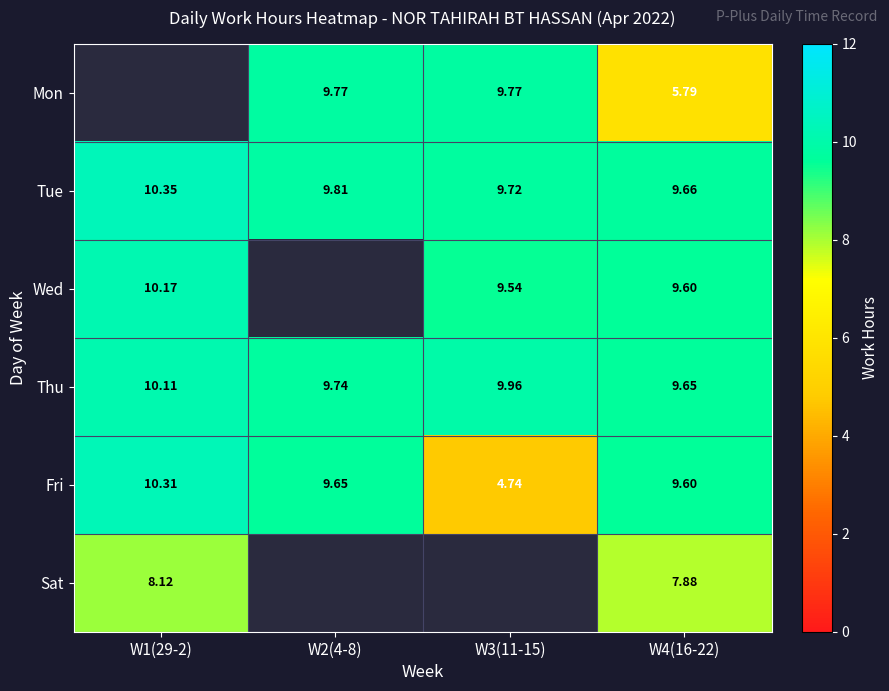

What is the sum of all Tue values?

39.5